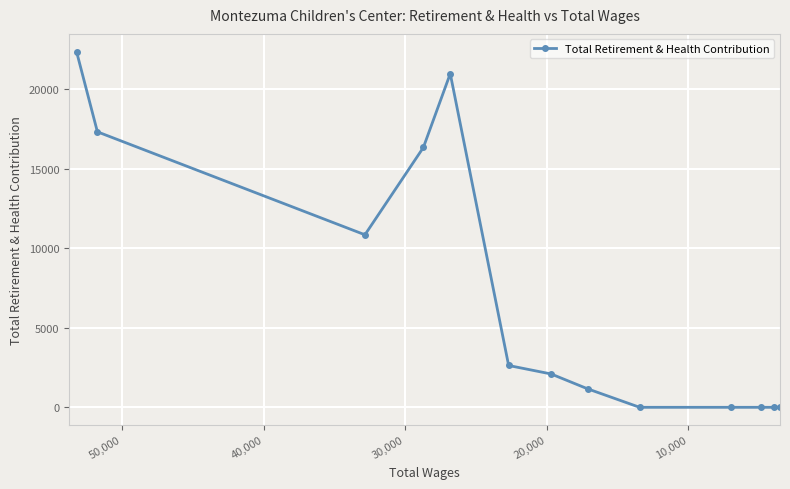

How many lines are shown in the chart?

1